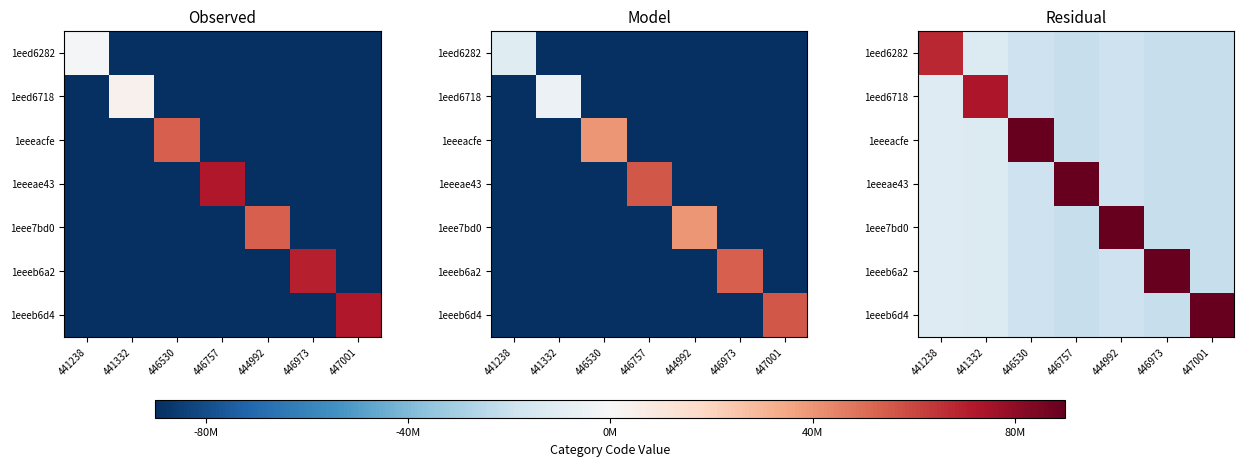

At which category is the sum across all series the highest?

446757